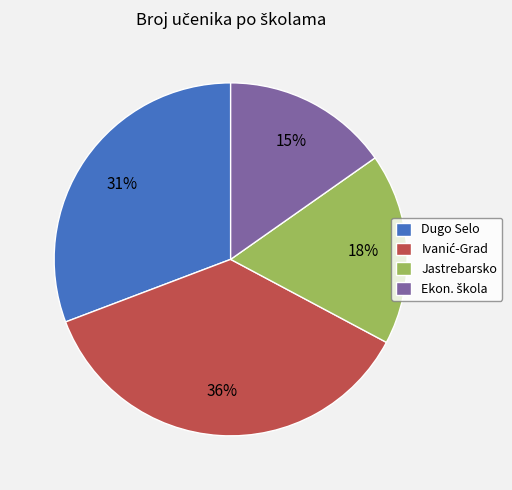

Is there a majority slice in this chart?

No